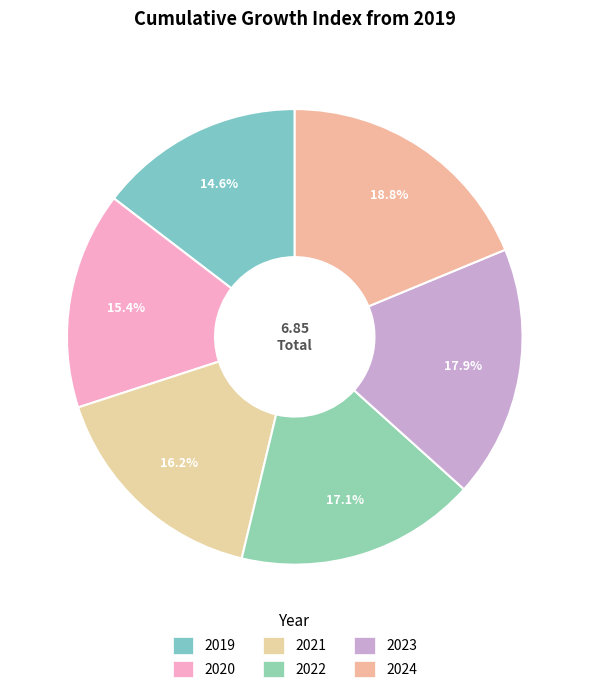

Between 2022 and 2020, which is larger?

2022